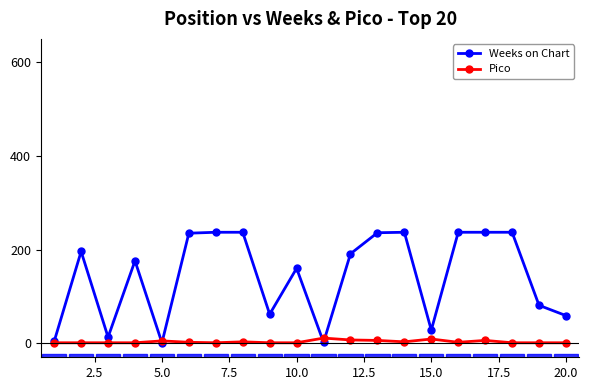

What is the maximum value for Weeks on Chart?

237